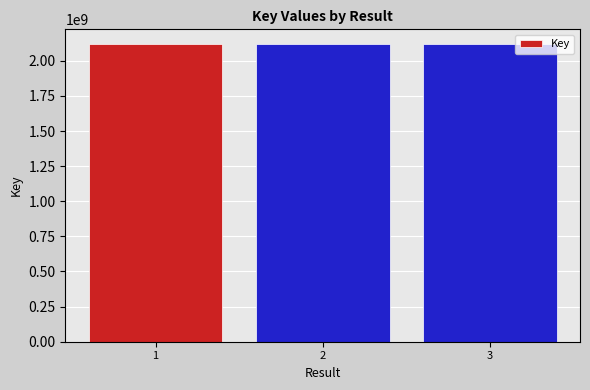

What is the ratio of the value at 1 to the value at 2?

1.0